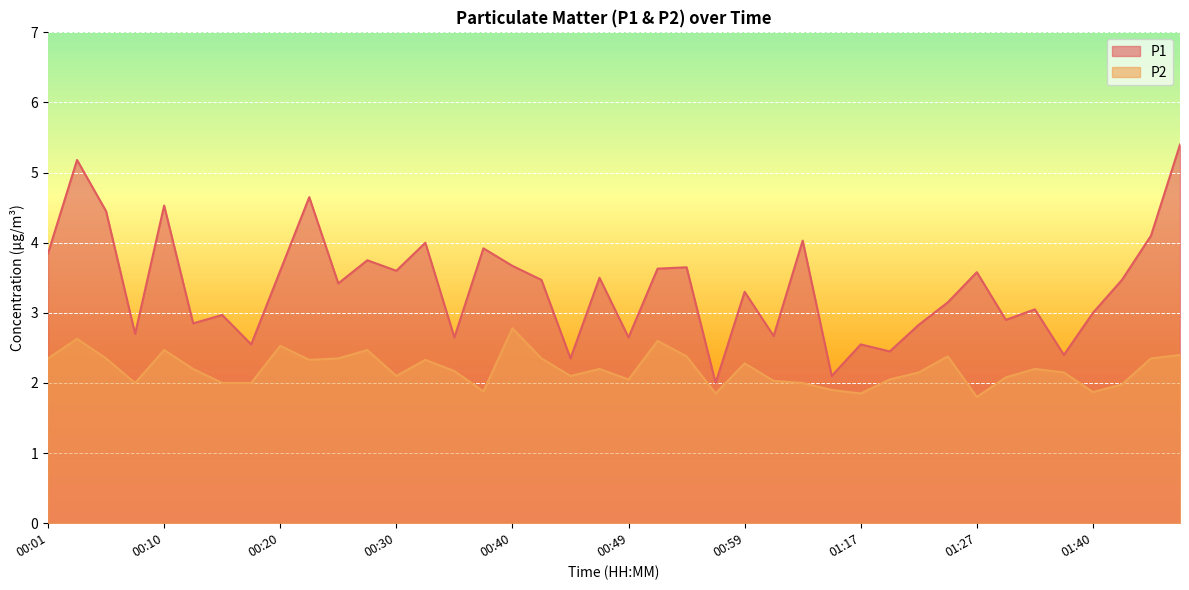

Where is the first local minimum for P1?

00:08